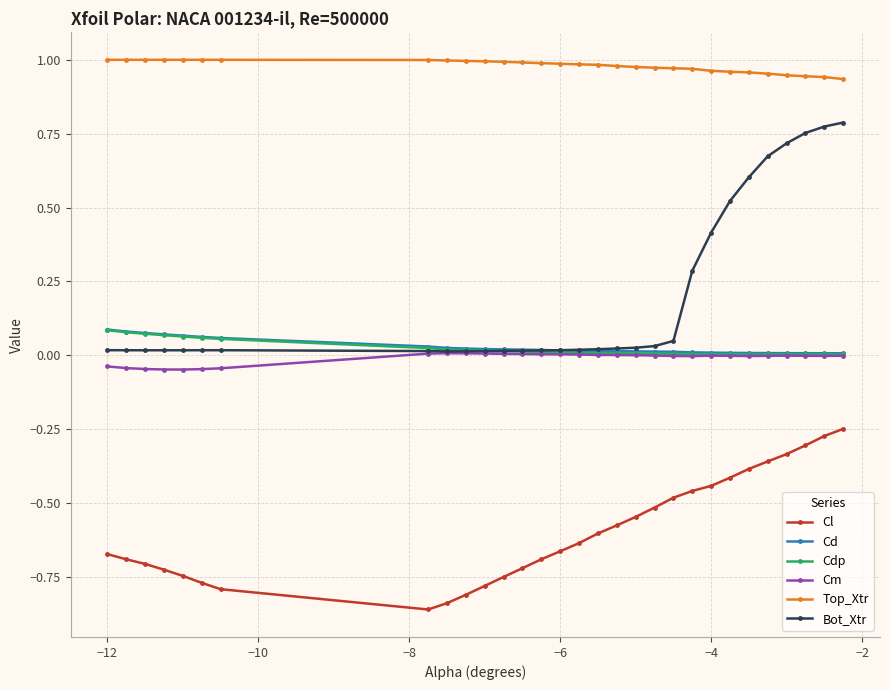

True or false: Top_Xtr and Cm cross at least once.

False